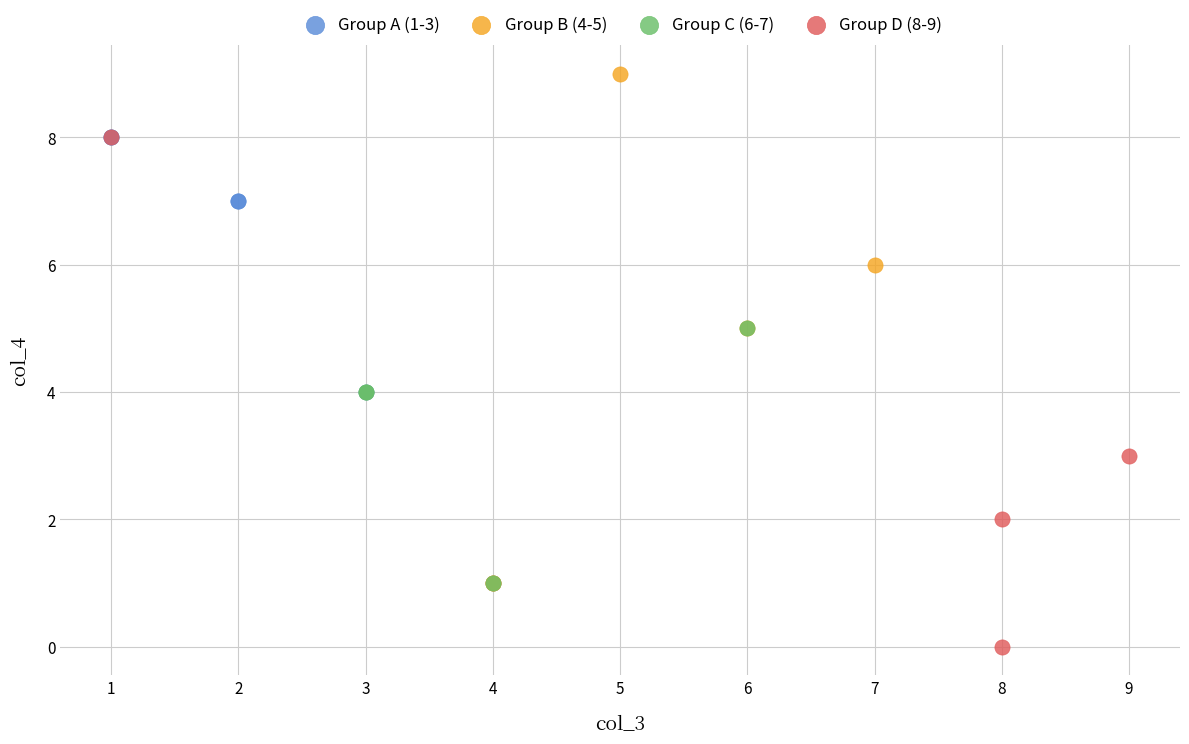

Which series reaches the maximum Y coordinate?

Group B (4-5)